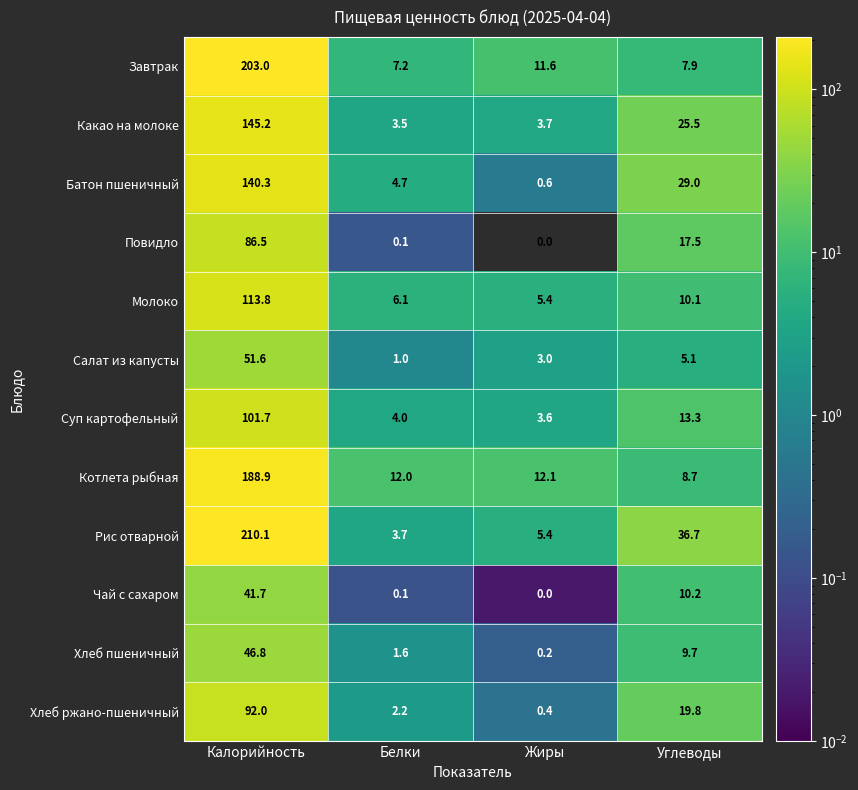

List the labels in order of Хлеб ржано-пшеничный value, largest first.

Калорийность, Углеводы, Белки, Жиры